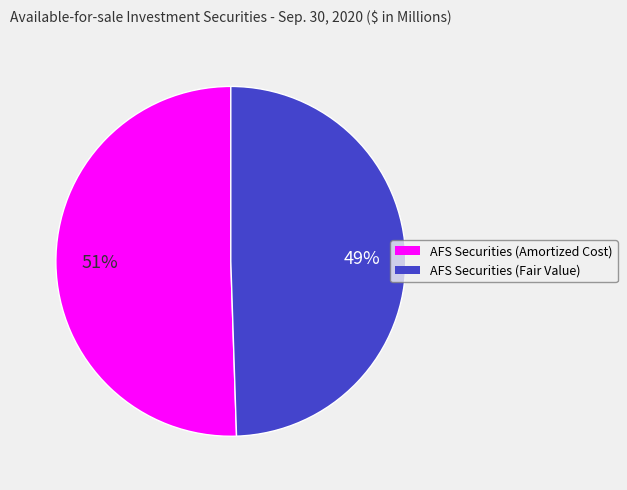

To the nearest percent, what is the average slice percentage?

50%